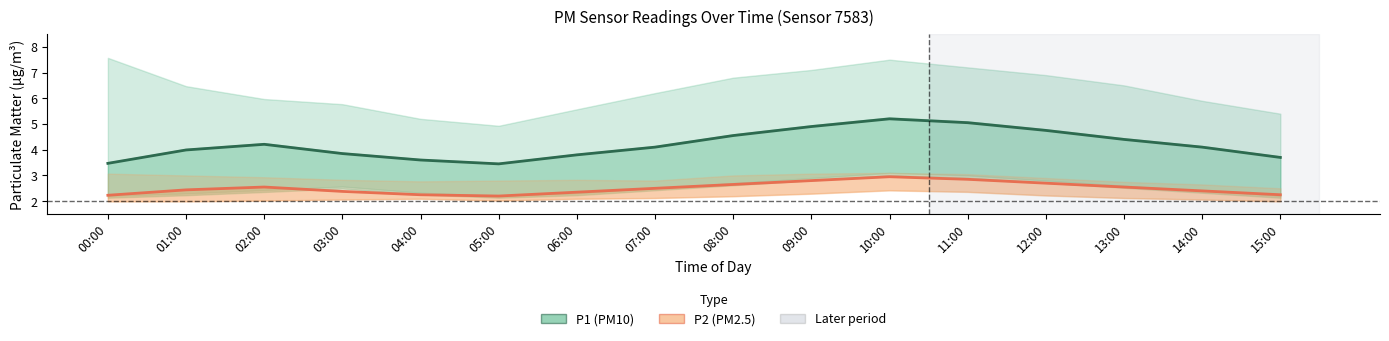

Which category has the highest value in the P1 (PM10) series?

10:00